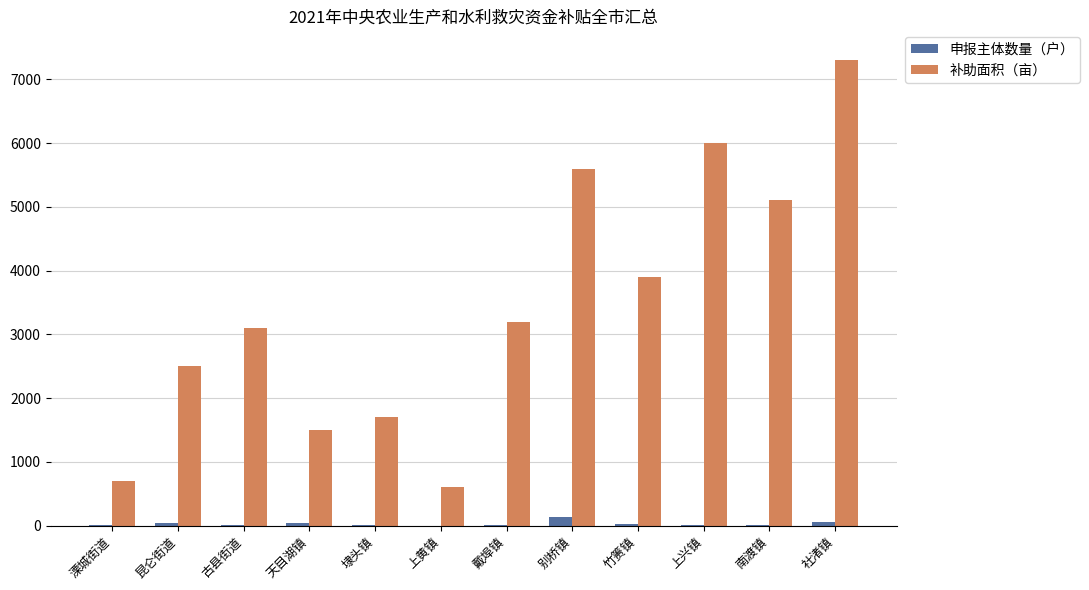

Count the number of categories in the chart.

12